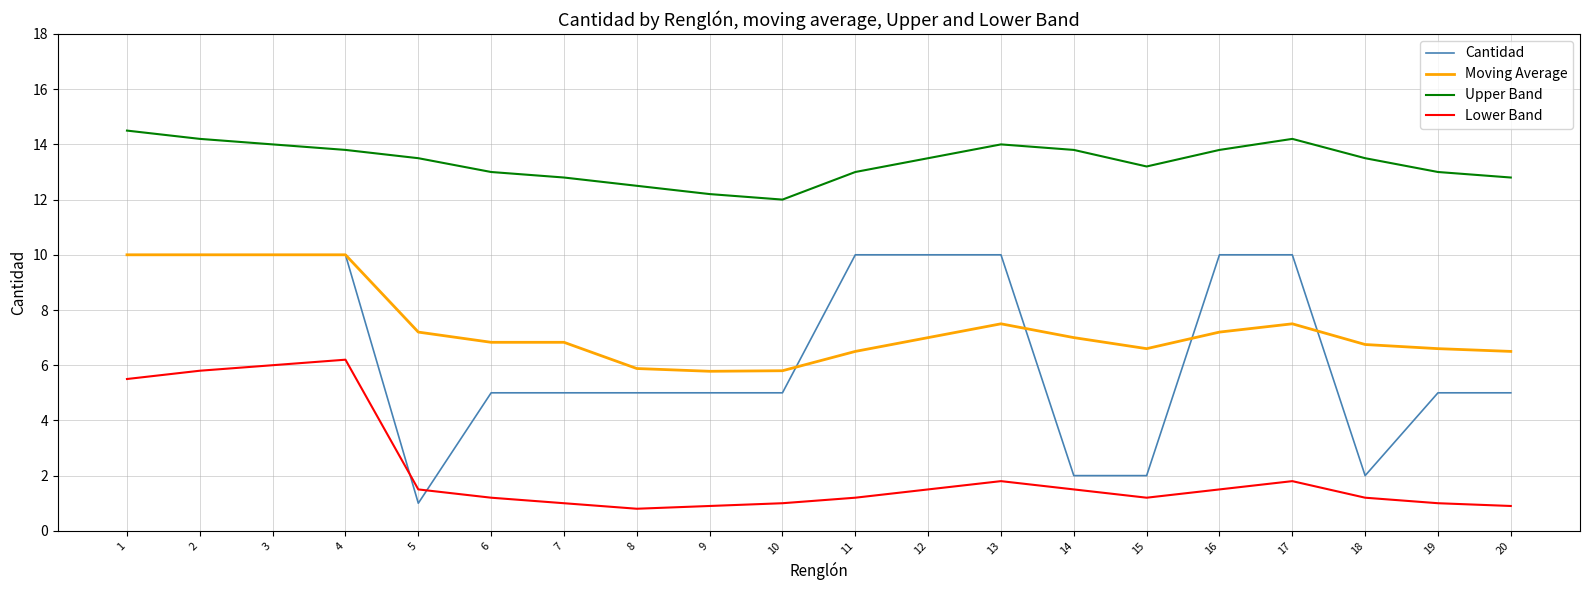

Does the chart have visible grid lines?

Yes